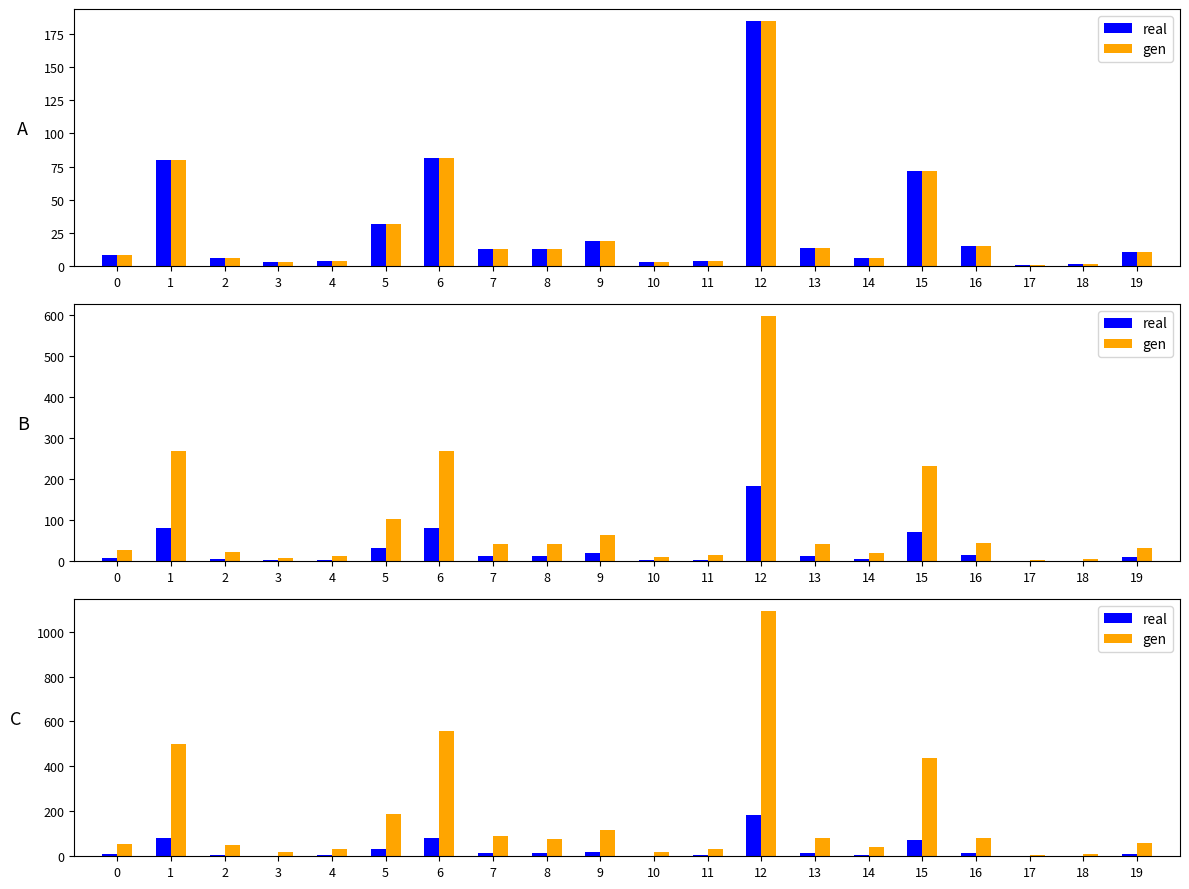

What is the sum of the real values at 6 and 17?

82.4